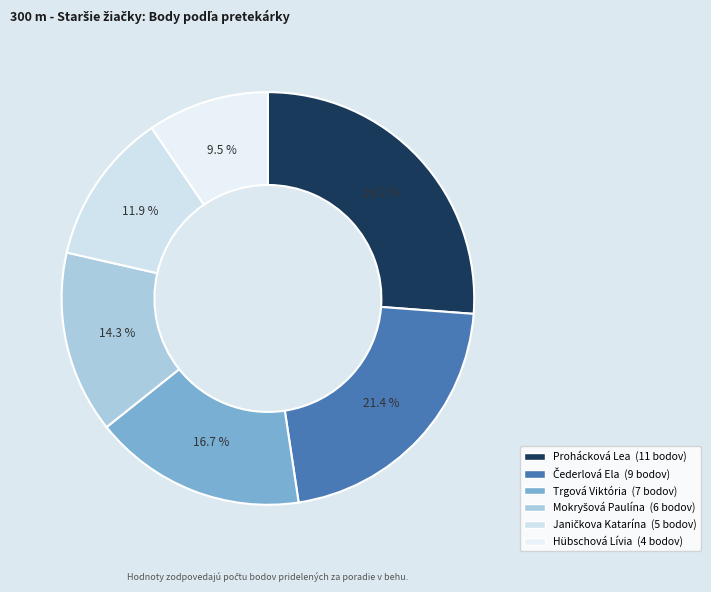

Count the number of slices in the pie.

6